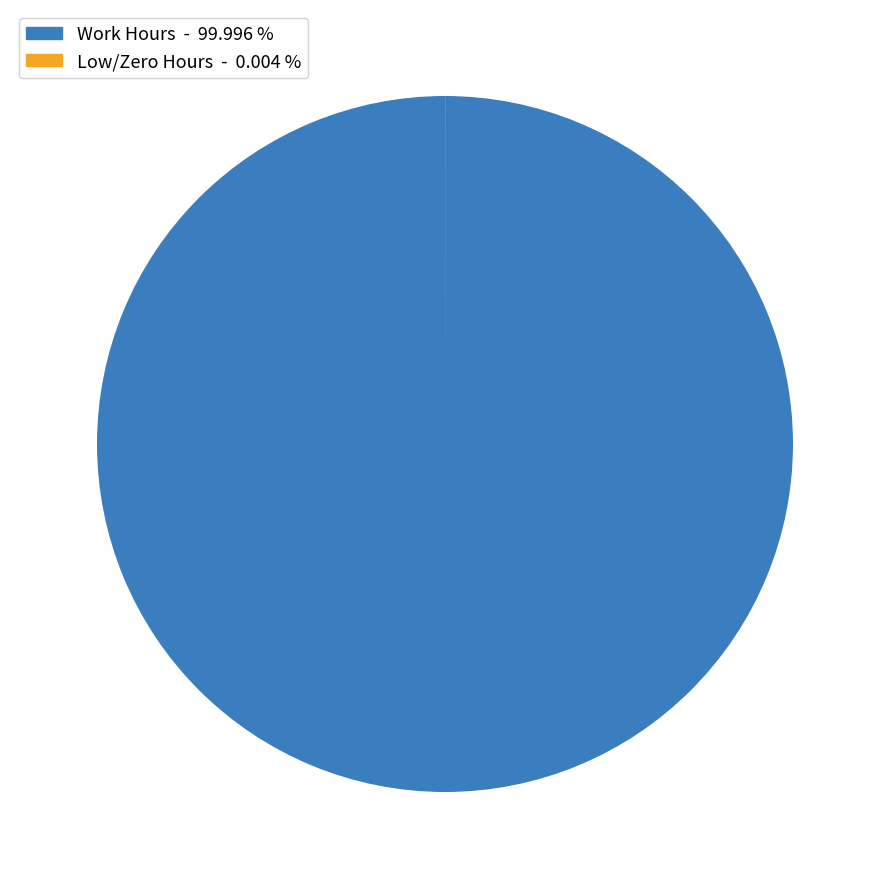

Which slice is the largest?

Work Hours - 99.996 %